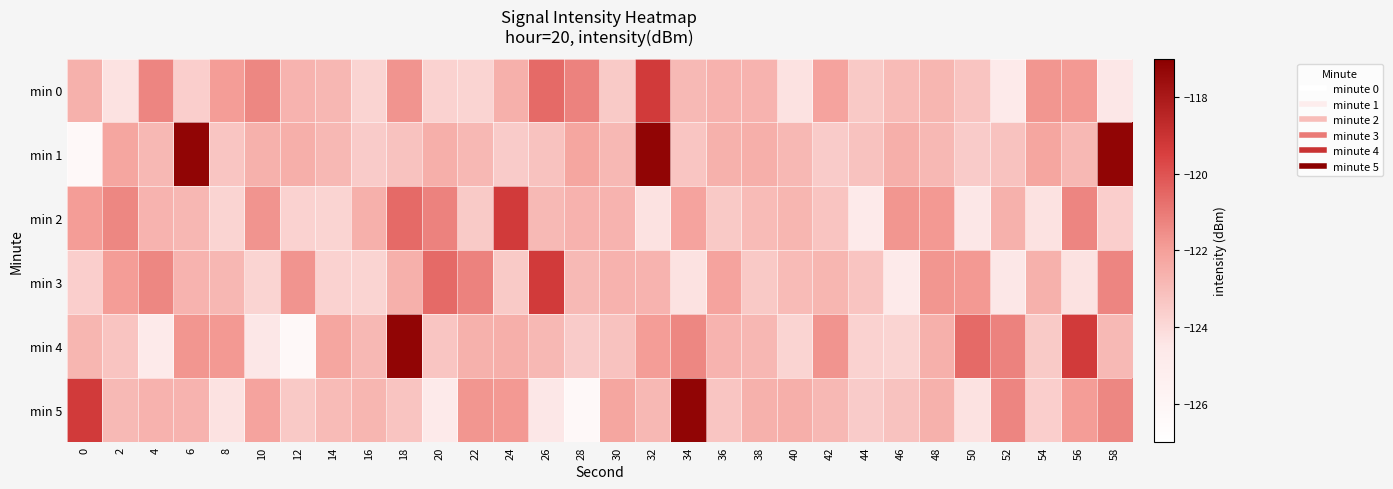

Which series has the widest spread of values?

min 1